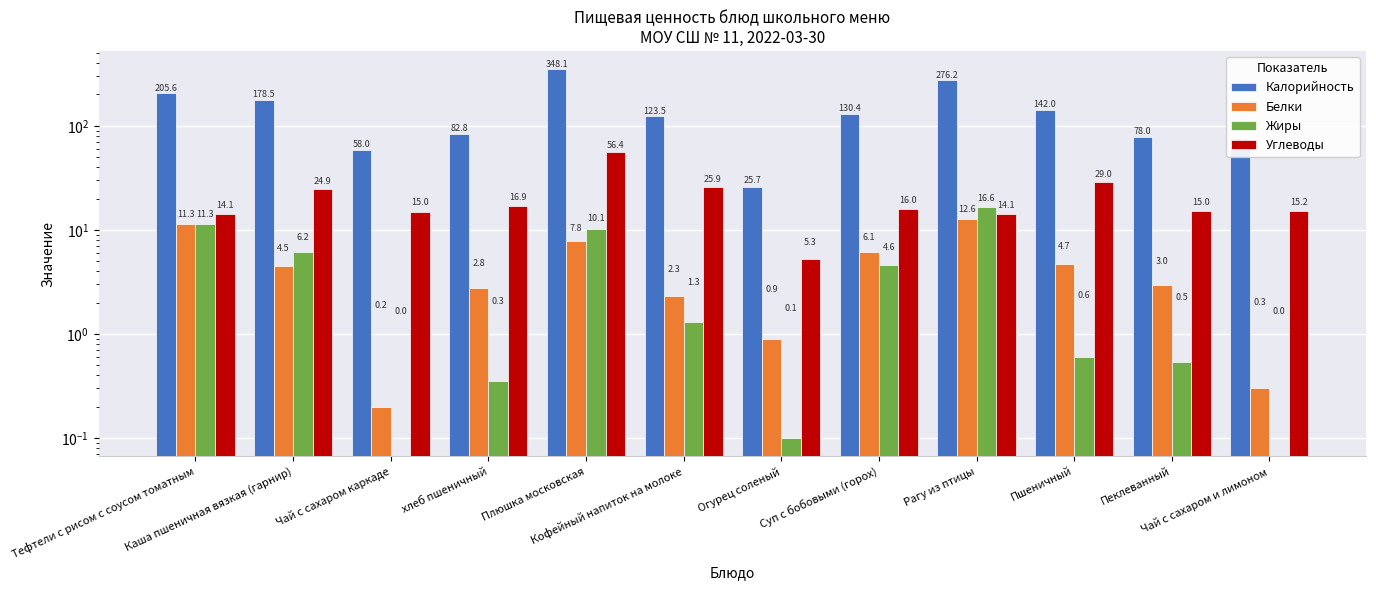

What is the sum of all Углеводы values?

247.8